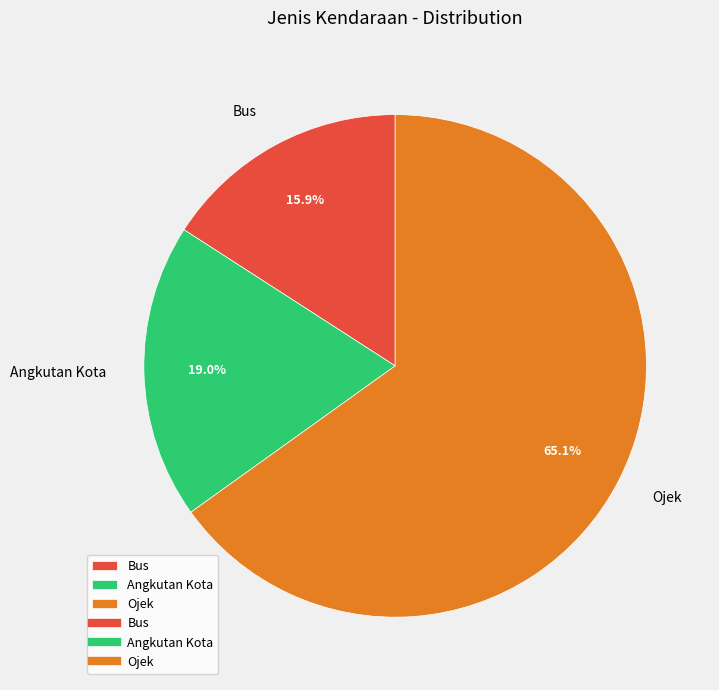

To the nearest percent, what is the difference between the largest and smallest slice percentages?

49%